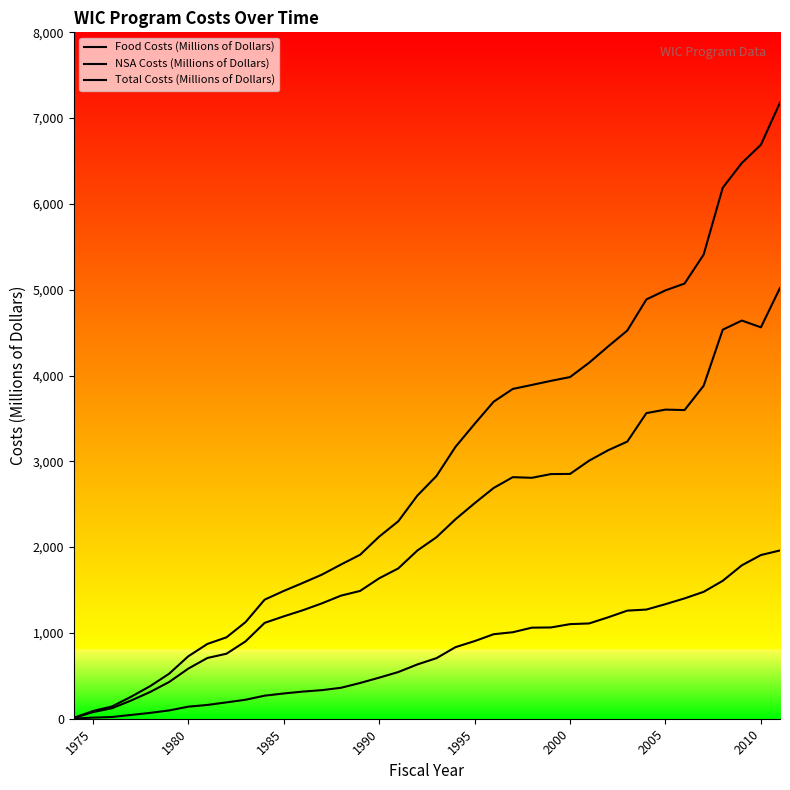

Is the value of Total Costs (Millions of Dollars) at 1982 greater than the value of NSA Costs (Millions of Dollars) at 2006?

No